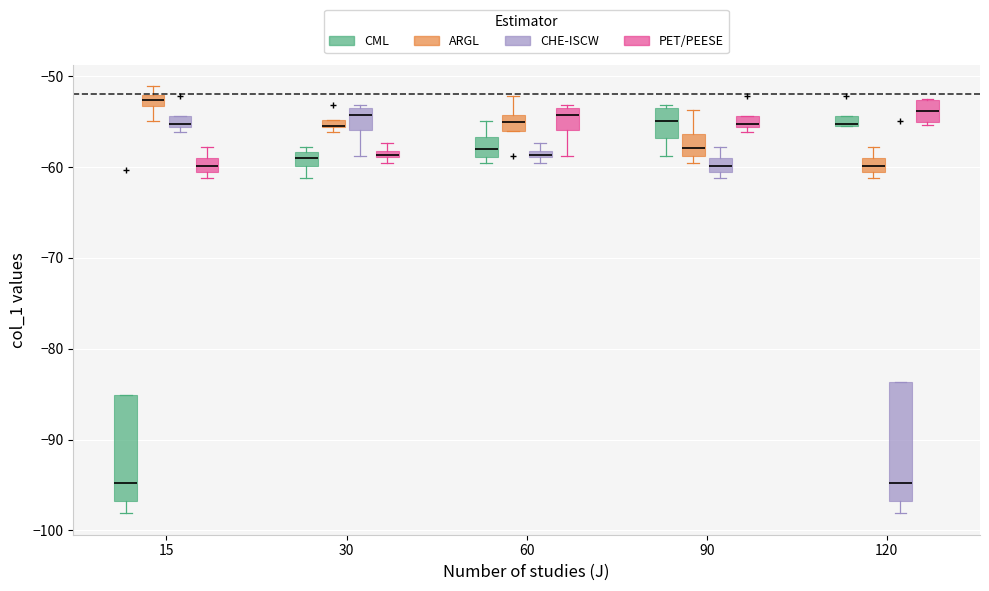

Where does the median line of the box for 90 (CHE-ISCW) sit on the y-axis? The values are not printed on the chart, so give them approximately, as read against the axis.

-60